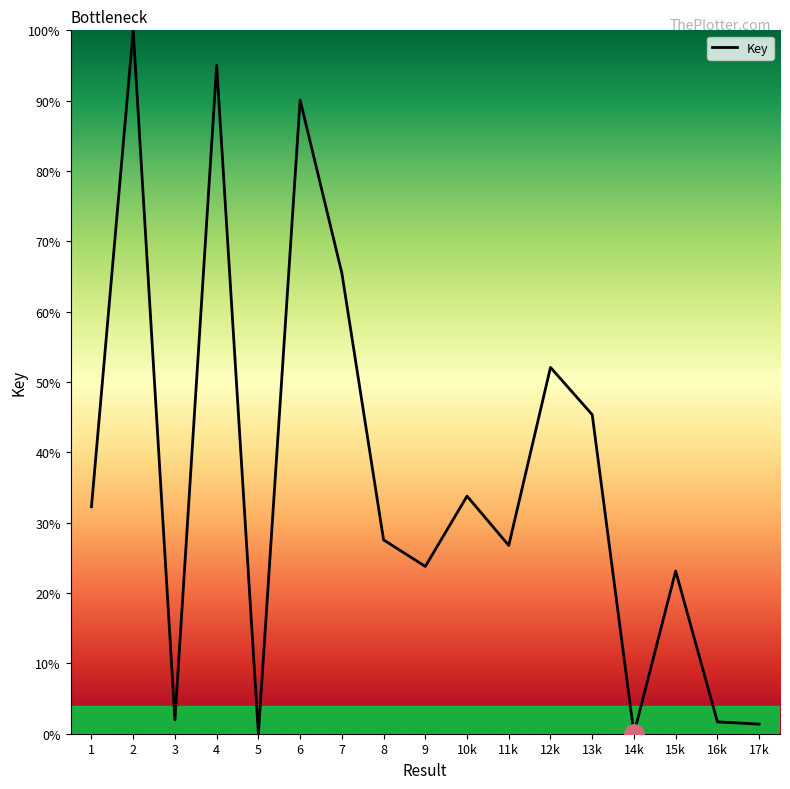

True or false: the data shows 52.6 at 6.

False